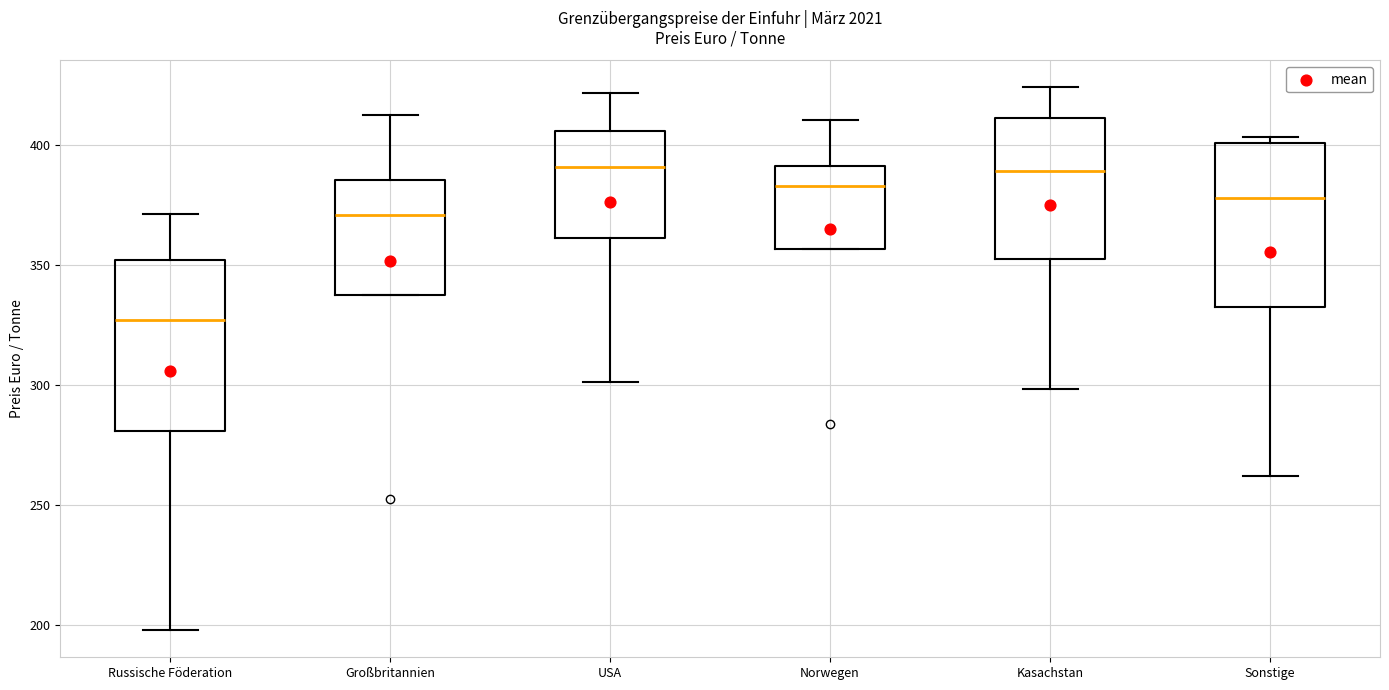

Reading left to right, read every box against the y-axis: the position of its median line, the range the box covers, and the ends of its whiskers. The values are not printed on the chart, so give them approximately, as read against the axis.

Russische Föderation: median 325, box 280 to 350, whiskers 200 to 370
Großbritannien: median 370, box 335 to 385, whiskers 335 to 410
USA: median 390, box 360 to 405, whiskers 300 to 420
Norwegen: median 385, box 355 to 390, whiskers 355 to 410
Kasachstan: median 390, box 355 to 410, whiskers 300 to 425
Sonstige: median 380, box 335 to 400, whiskers 260 to 405